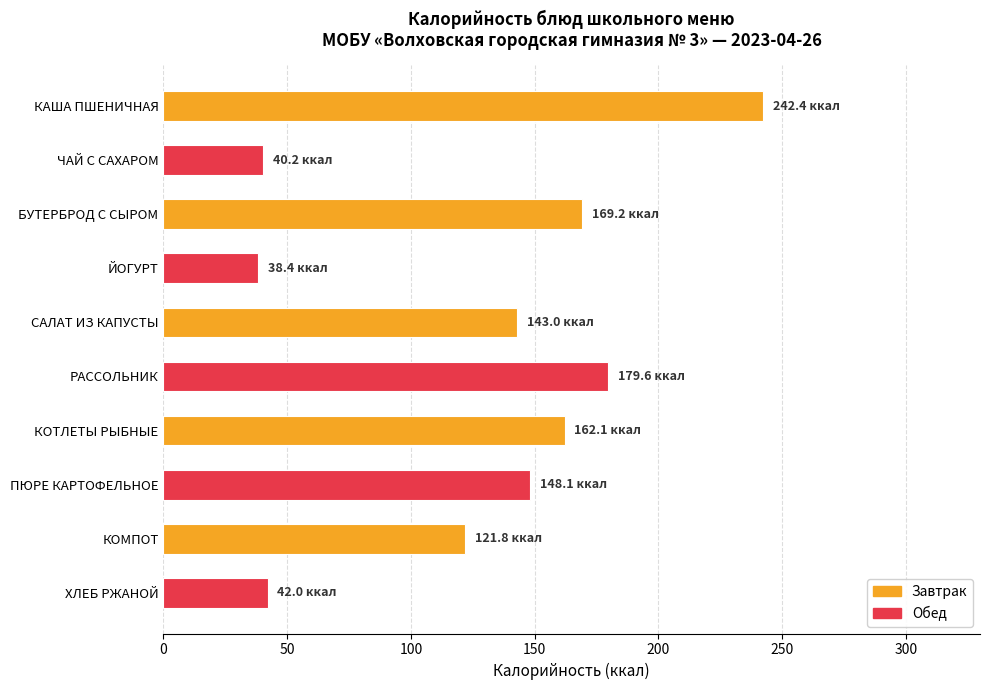

The value at РАССОЛЬНИК is 179.6. True or false?

True